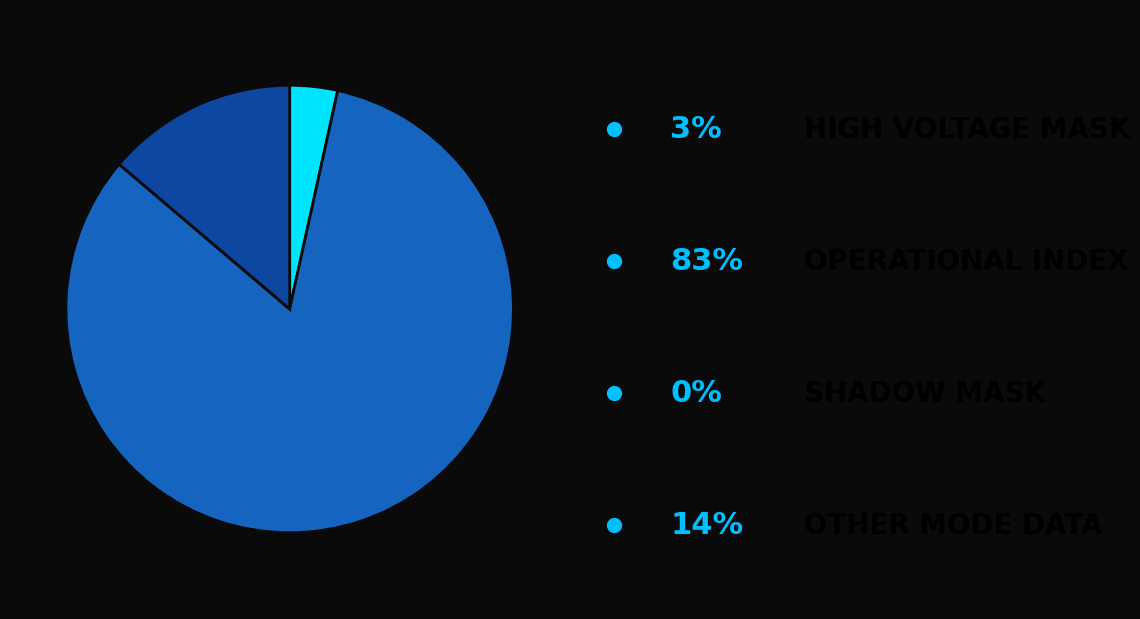

Is there a majority slice in this chart?

Yes